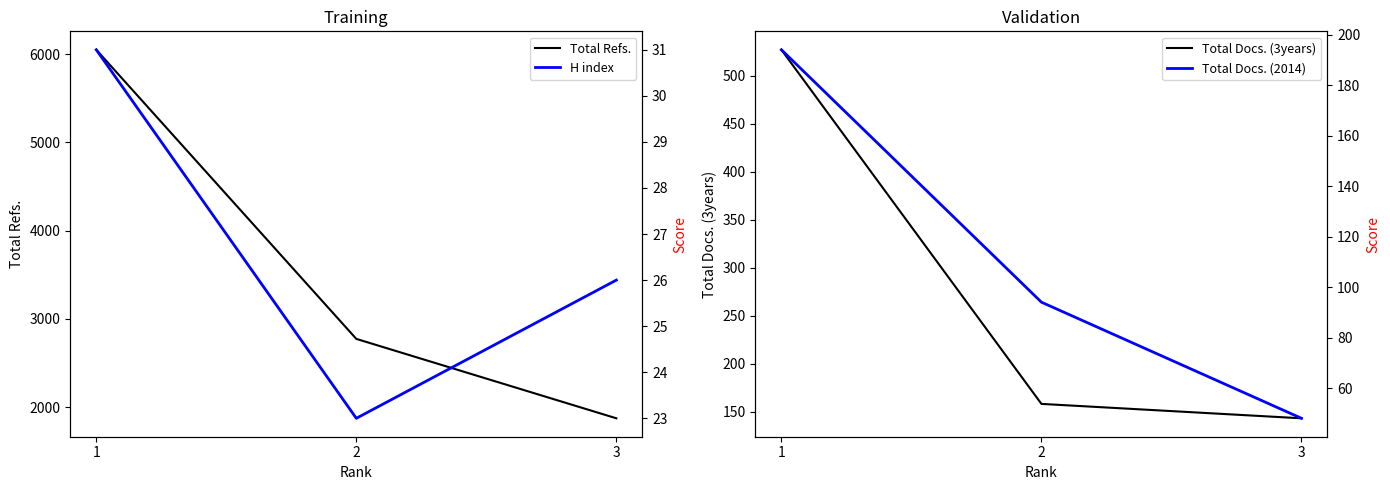

Which has a higher value, 3 or 1?

1